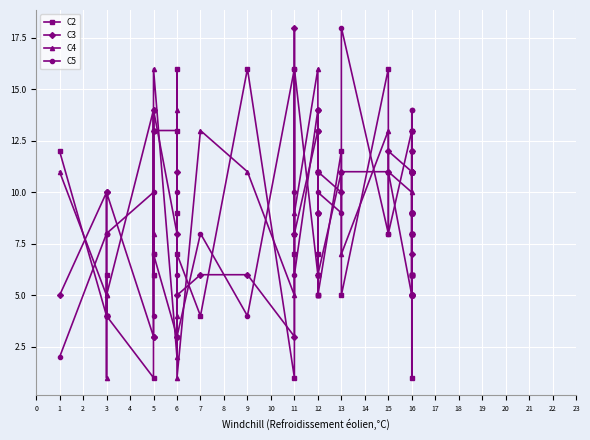

What is the value of the C3 point at the 1st from the left?

5